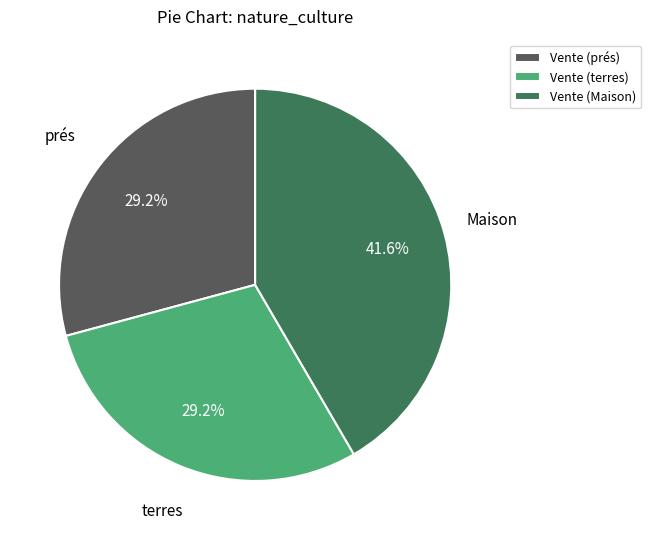

Approximately how many times larger is the value at Vente (terres) compared to Vente (prés)?

1.0